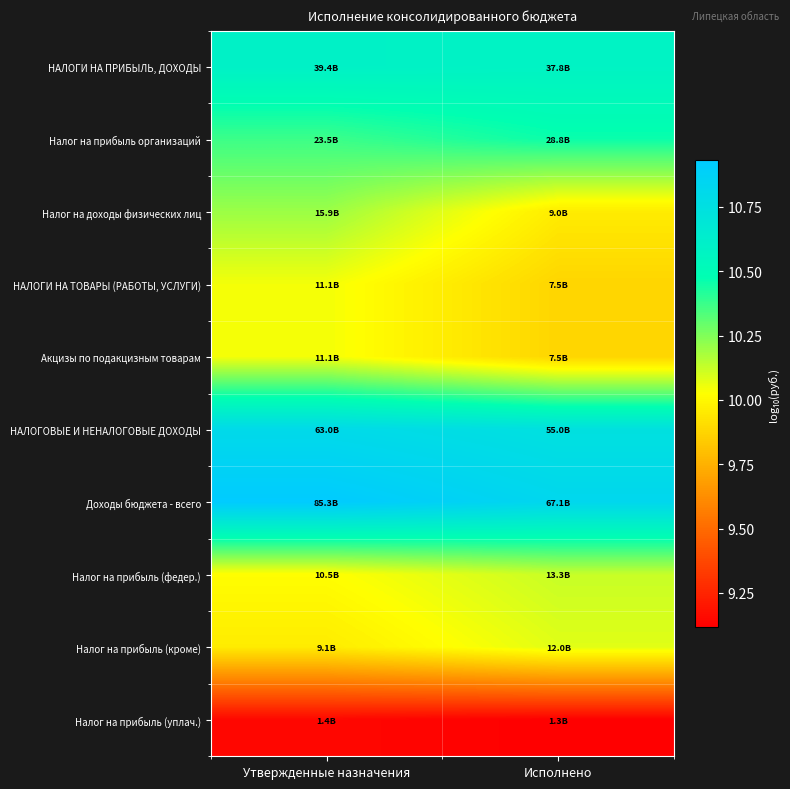

Between Утвержденные назначения and Исполнено, which is larger?

Утвержденные назначения